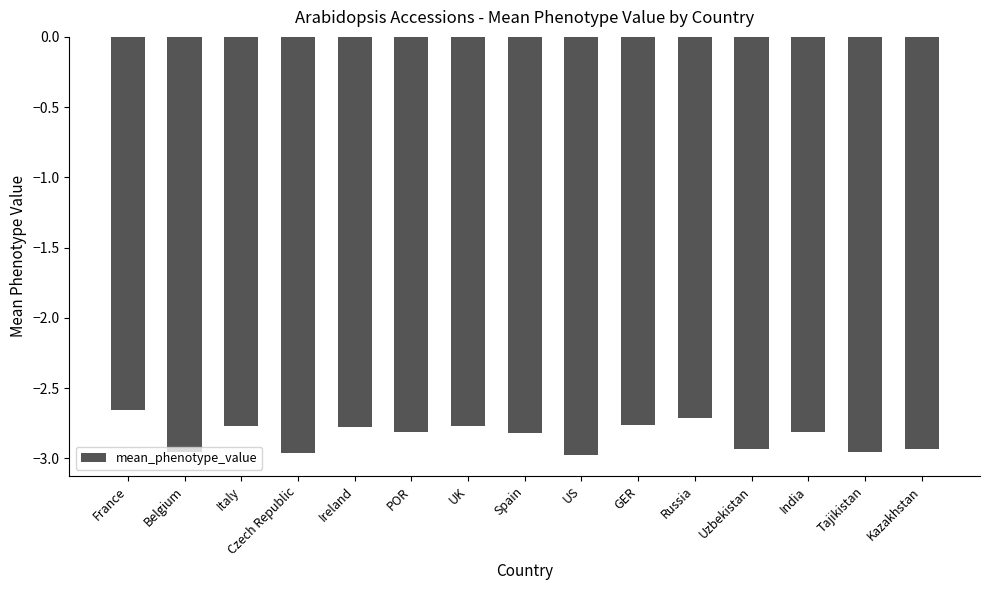

The value at Czech Republic is -3.0. True or false?

True